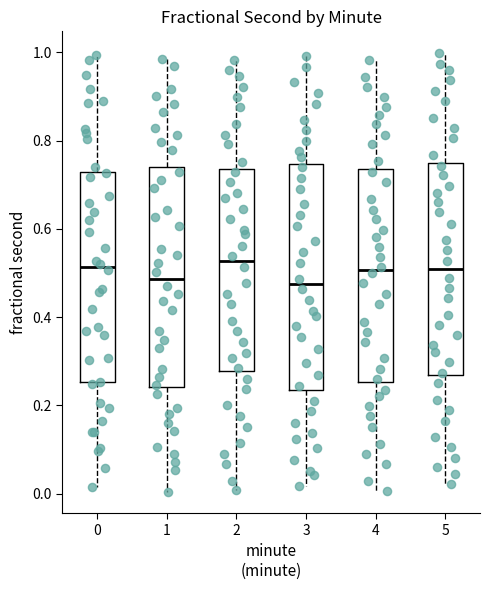

Reading left to right, transcribe this box plot: for each box, give where its median line is, the range the box spans, and where its two whiskers end, as read against the y-axis. The values are not printed on the chart, so give them approximately, as read against the axis.

0: median 0.52, box 0.26 to 0.72, whiskers 0.02 to 1.00
1: median 0.48, box 0.24 to 0.74, whiskers 0.00 to 0.98
2: median 0.52, box 0.28 to 0.74, whiskers 0.00 to 0.98
3: median 0.48, box 0.24 to 0.74, whiskers 0.02 to 1.00
4: median 0.50, box 0.26 to 0.74, whiskers 0.00 to 0.98
5: median 0.50, box 0.26 to 0.74, whiskers 0.02 to 1.00